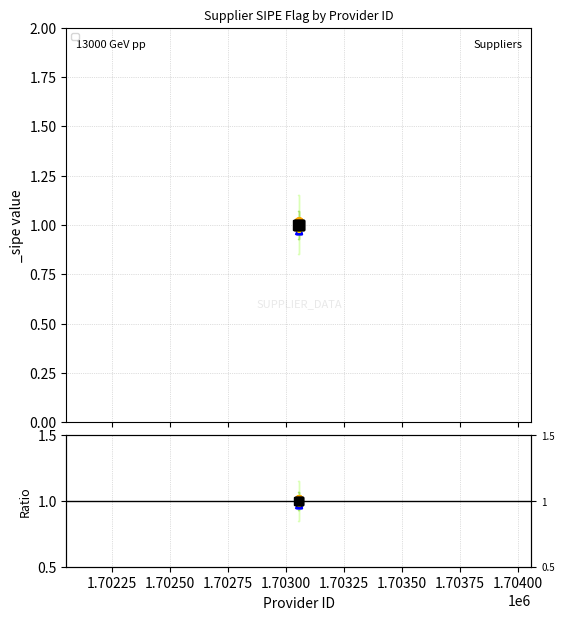

Which series has the widest spread of values?

Ratio to data